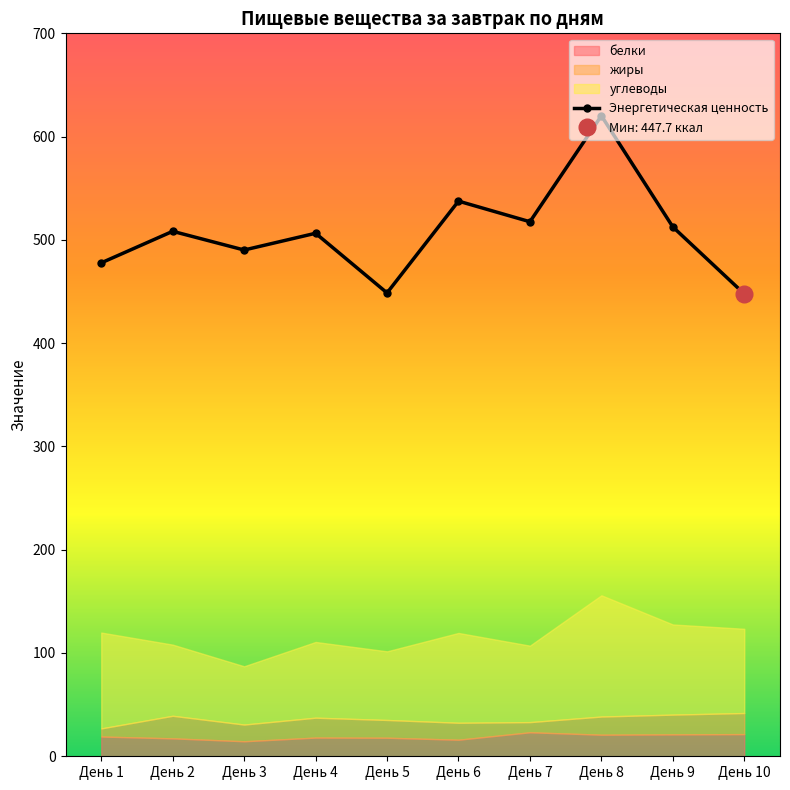

What is the average value?

506.7